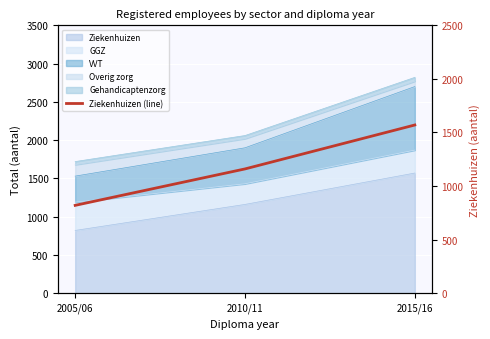

List the labels in order of value, smallest first.

2005/06, 2010/11, 2015/16